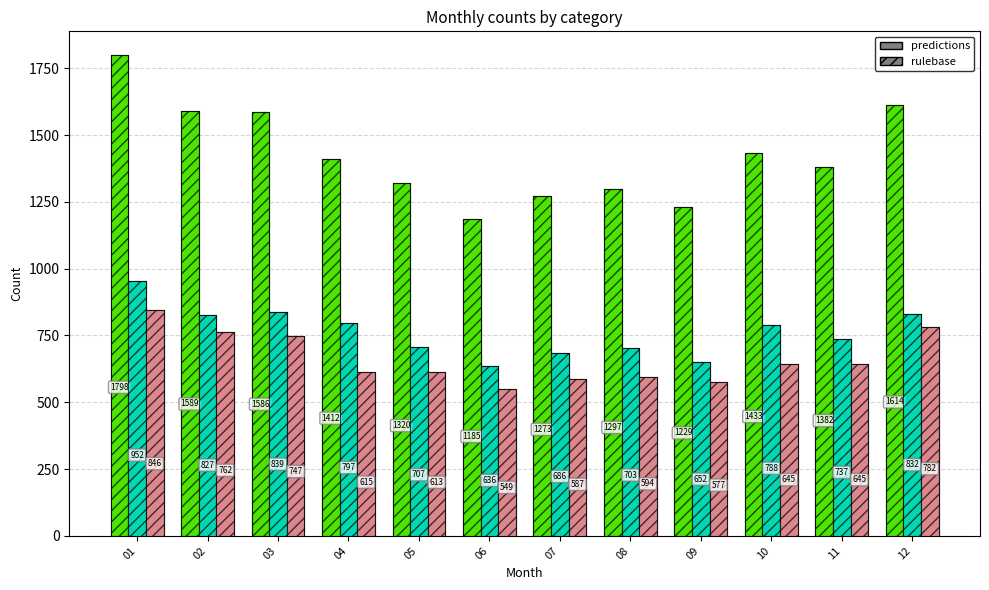

What is the spread (max minus min) of values at 11?

737